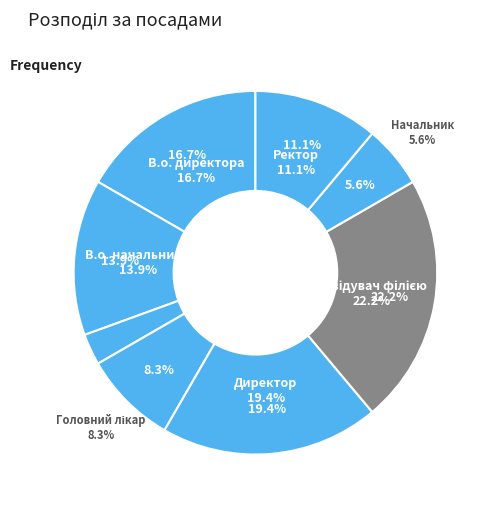

Which has a higher value, Головний лікар or Генеральний директор?

Головний лікар